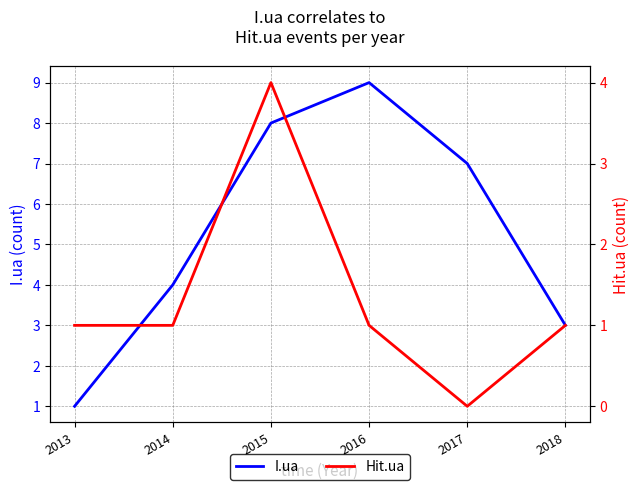

List the series in order of their overall mean, lowest first.

Hit.ua, I.ua